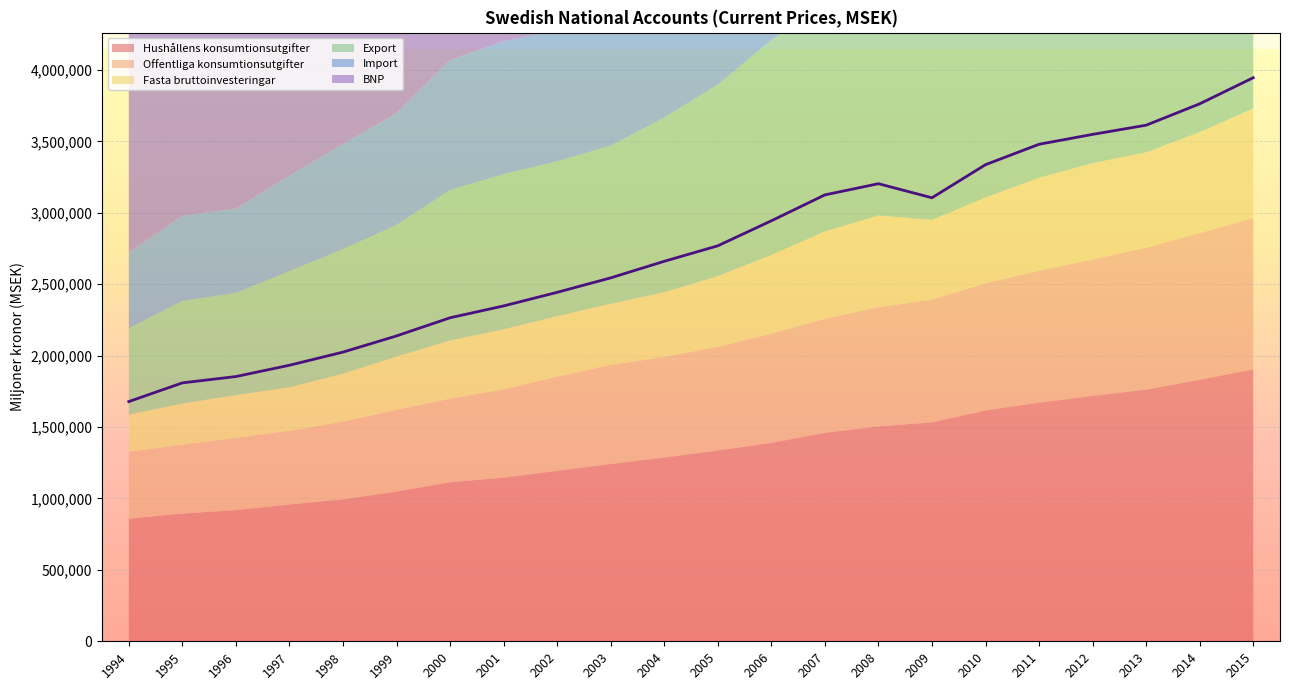

What is the maximum value shown in the chart?

3946429.5